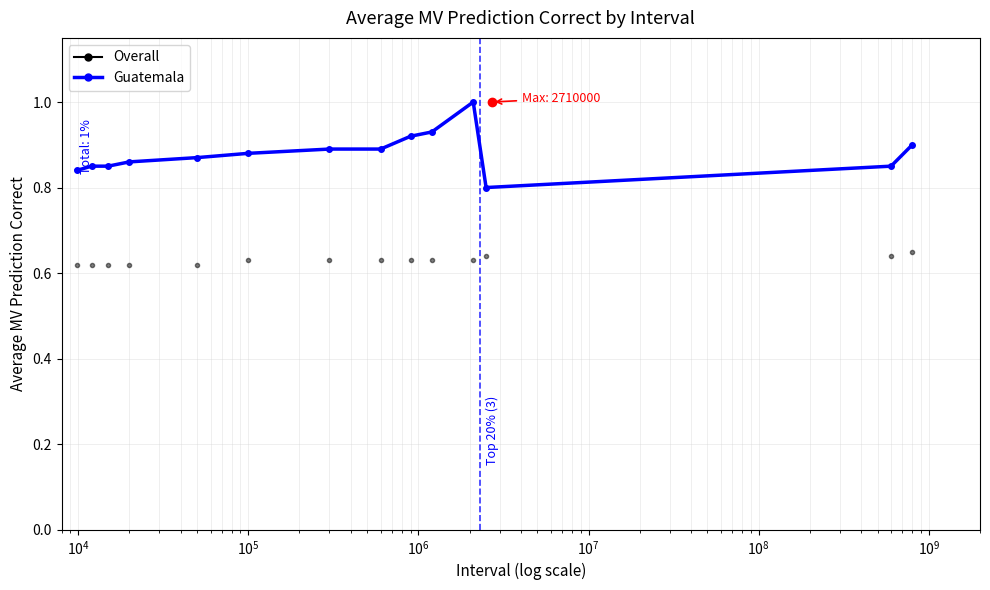

What is the maximum value for Guatemala?

1.0